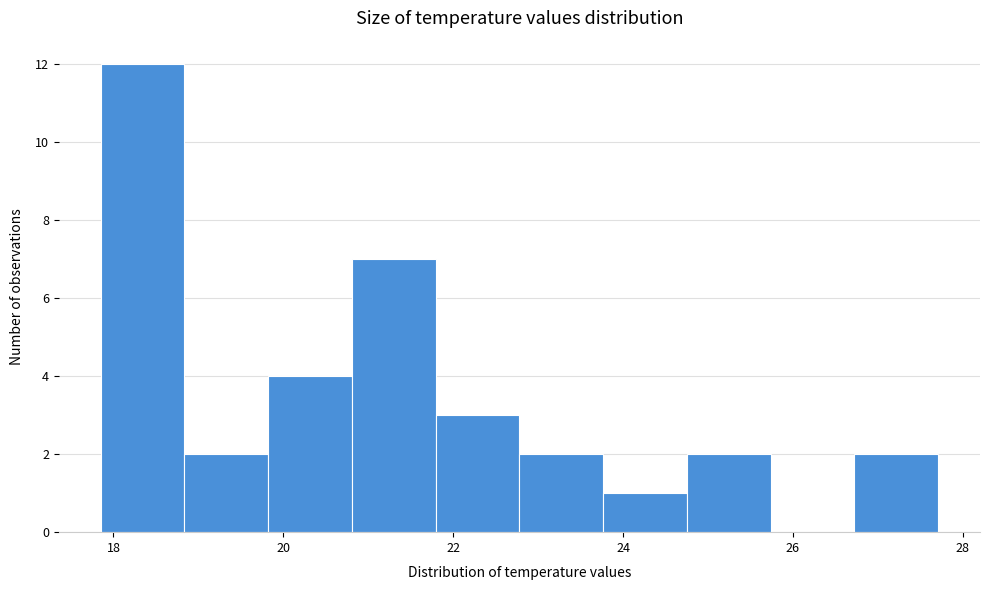

Reading left to right, transcribe this chart: for each bar, give the range it covers on the x-axis and its height. Neither the bar edges nor the heights are printed on the chart, so give them approximately, as read against the axes.

17.8 to 18.8: 12
18.8 to 19.8: 2
19.8 to 20.8: 4
20.8 to 21.8: 7
21.8 to 22.8: 3
22.8 to 23.8: 2
23.8 to 24.8: 1
24.8 to 25.8: 2
25.8 to 26.8: 0
26.8 to 27.8: 2